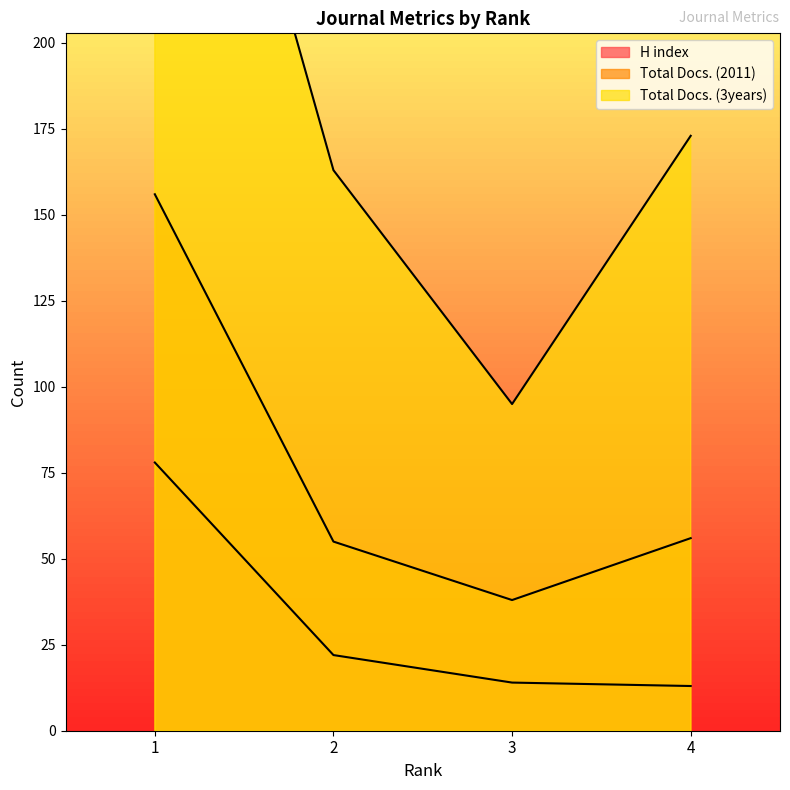

At which label does H index first exceed 22?

1